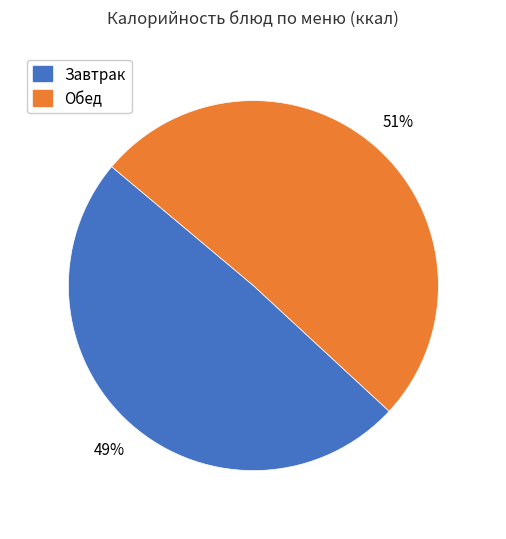

Rank the categories by value from lowest to highest.

Завтрак, Обед